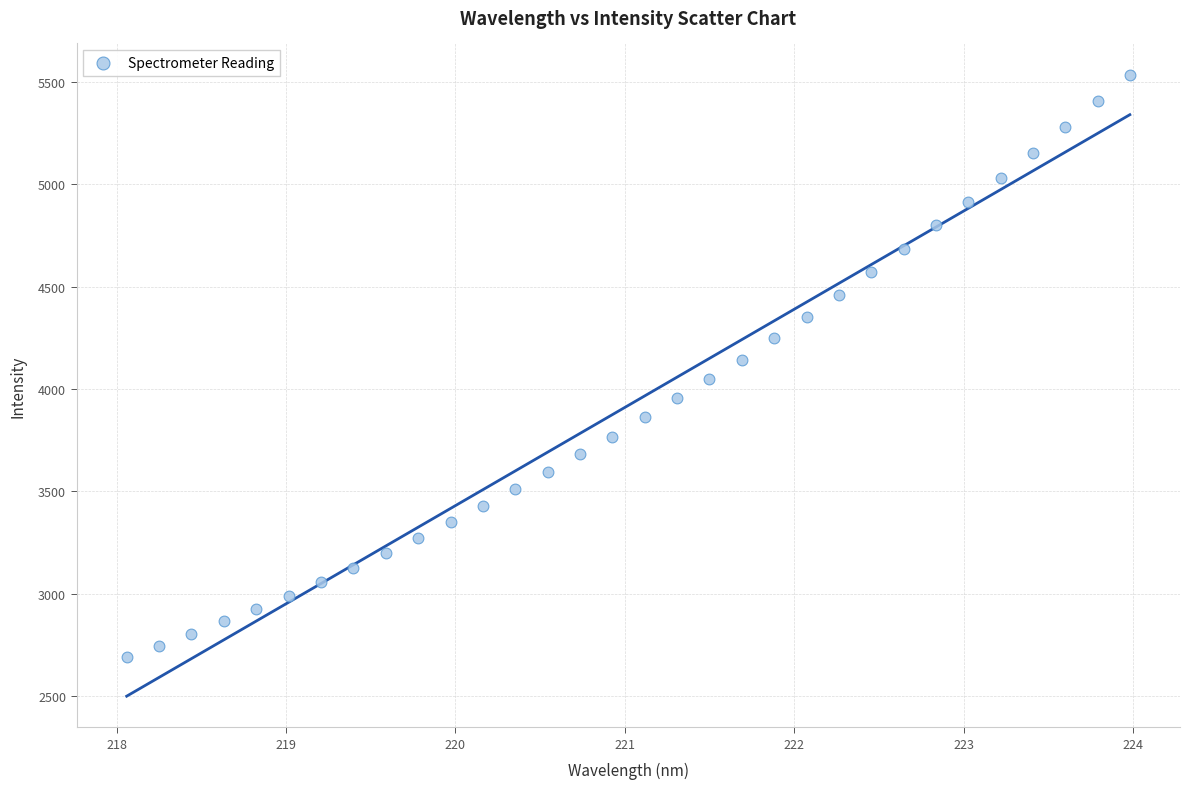

What is the range of Y values (max minus min)?

2849.2